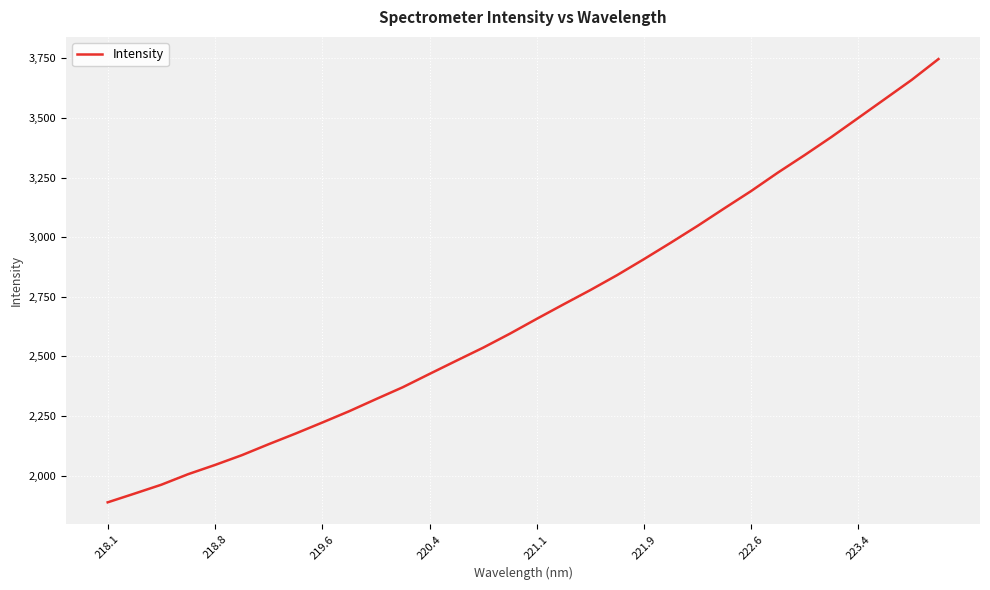

What is the difference between the maximum and minimum values?

1859.6